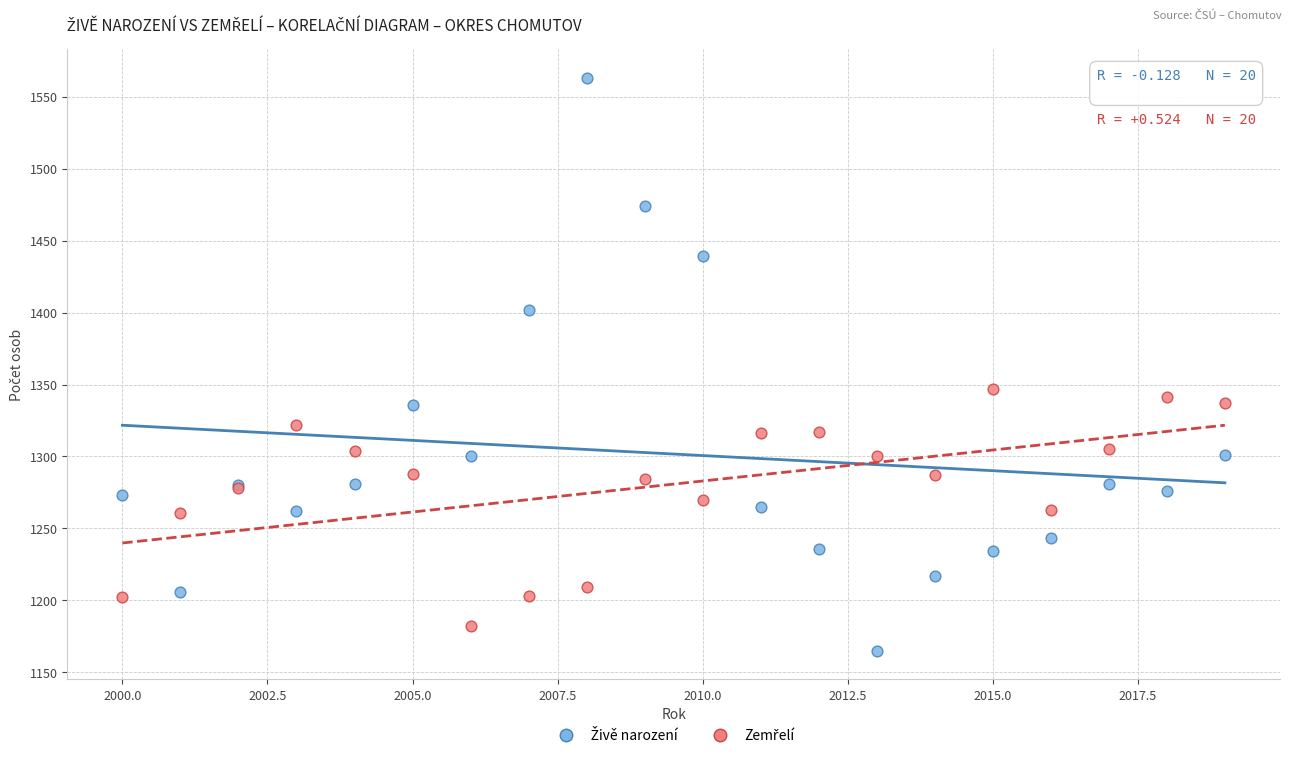

What is the X range (max minus min) for the scatter plot?

19